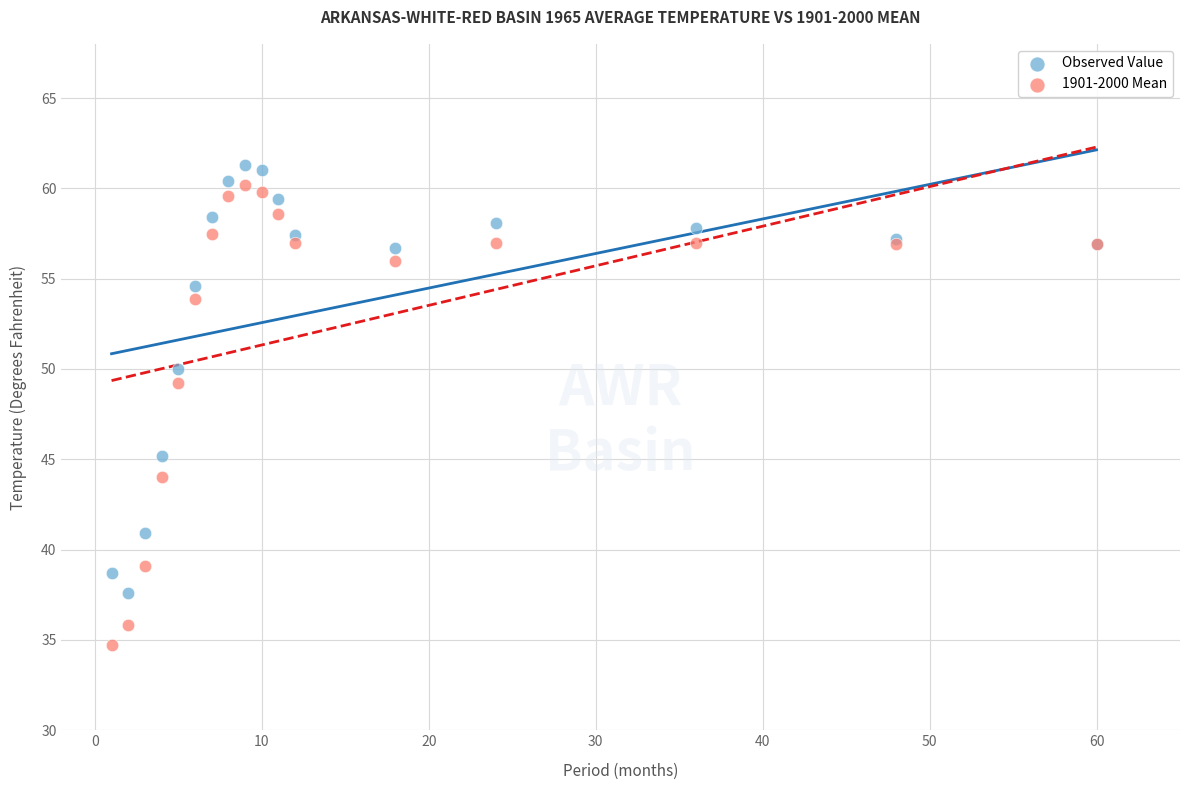

Which series has the largest Y range (max minus min)?

1901-2000 Mean